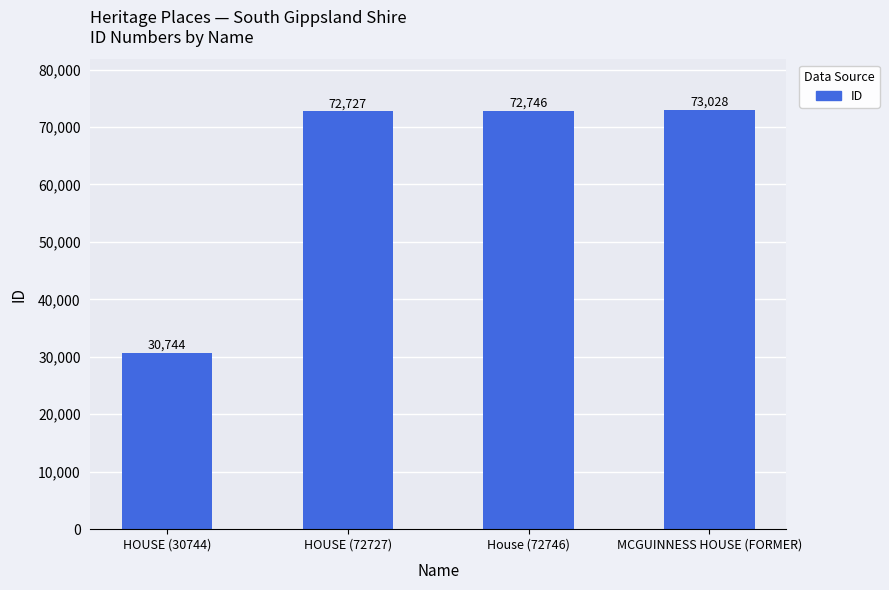

The chart shows a value of 127696 at MCGUINNESS HOUSE (FORMER). True or false?

False